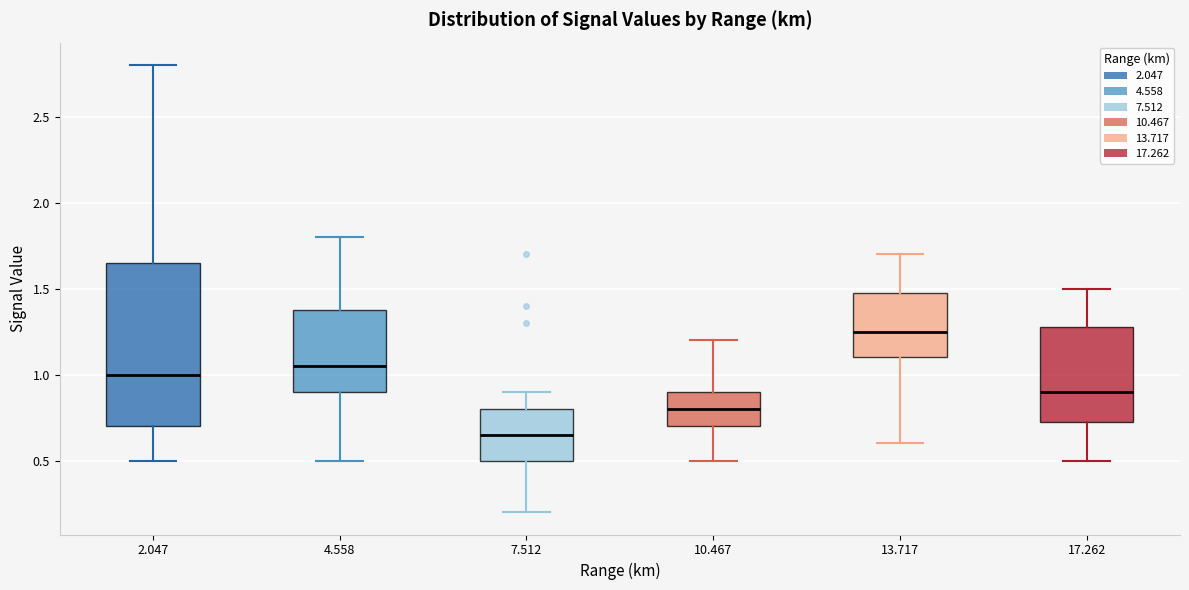

Where does the upper whisker of the box at x = 17.262 end on the y-axis? The values are not printed on the chart, so give them approximately, as read against the axis.

1.50